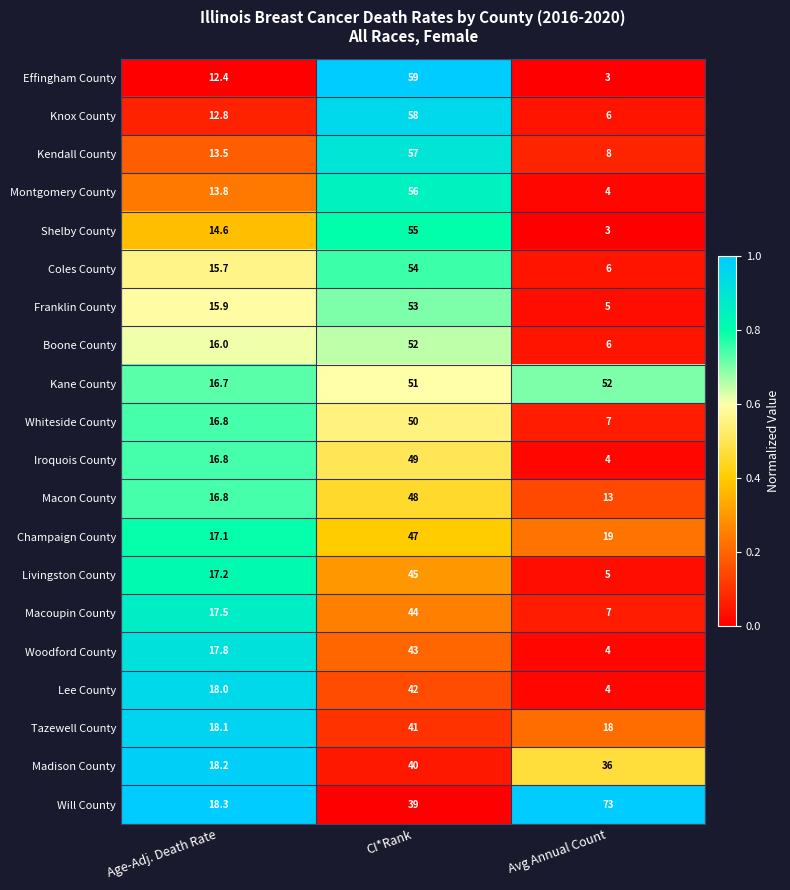

At which category is the sum across all series the highest?

CI*Rank